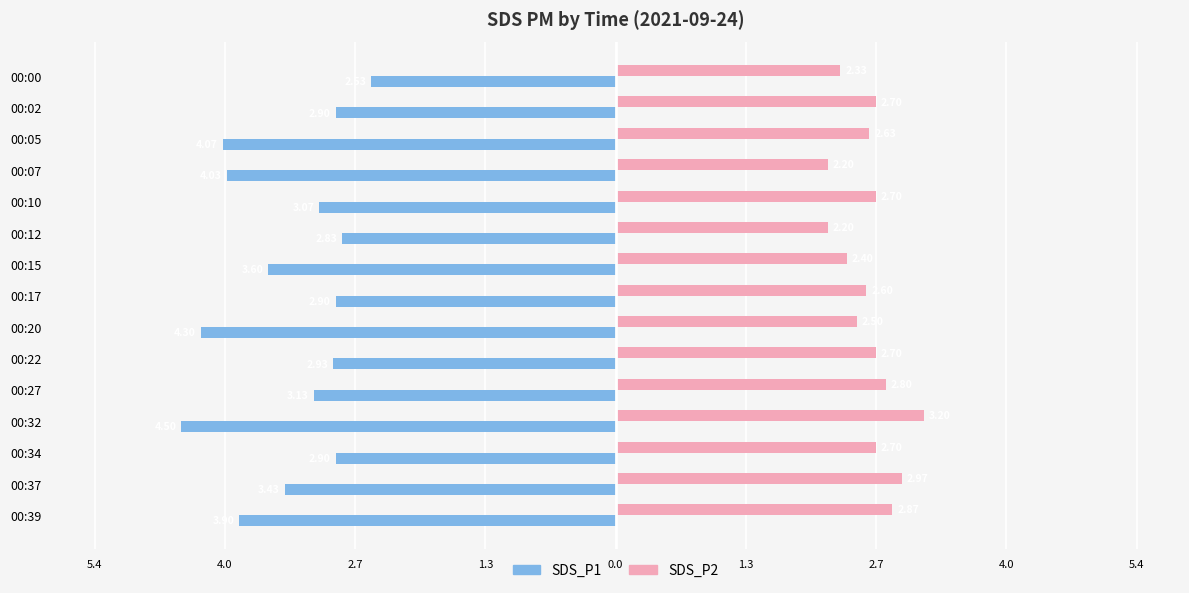

What are all the series names shown in the legend?

SDS_P1, SDS_P2